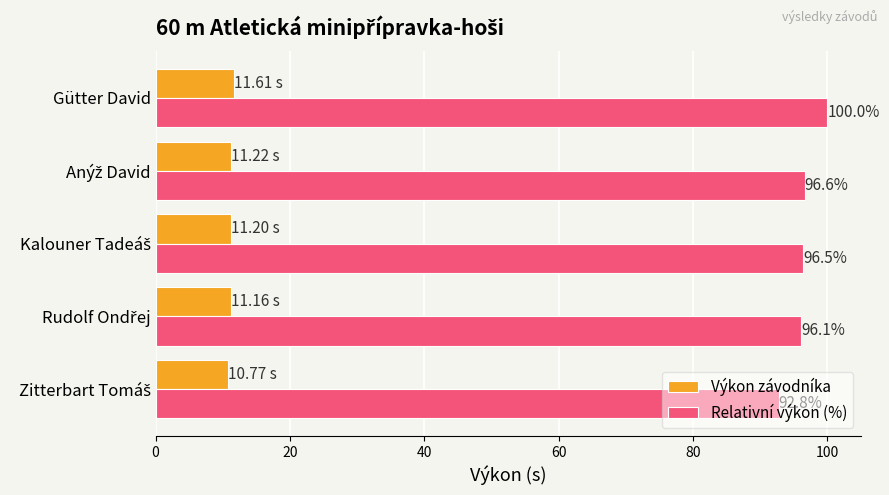

At how many categories does at least one series exceed 73?

5